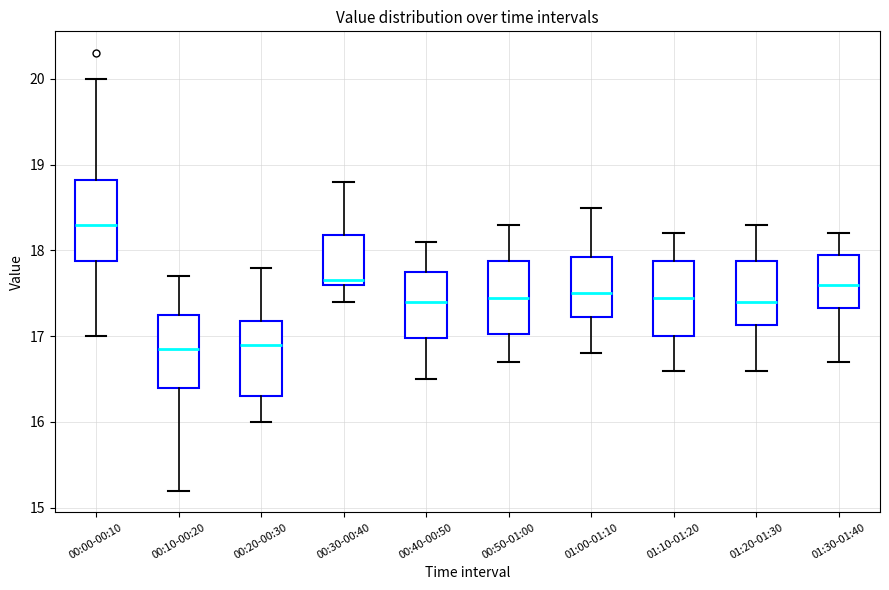

Reading left to right, read every box against the y-axis: the position of its median line, the range the box covers, and the ends of its whiskers. The values are not printed on the chart, so give them approximately, as read against the axis.

00:00-00:10: median 18.3, box 17.9 to 18.8, whiskers 17.0 to 20.0
00:10-00:20: median 16.9, box 16.4 to 17.3, whiskers 15.2 to 17.7
00:20-00:30: median 16.9, box 16.3 to 17.2, whiskers 16.0 to 17.8
00:30-00:40: median 17.7, box 17.6 to 18.2, whiskers 17.4 to 18.8
00:40-00:50: median 17.4, box 17.0 to 17.8, whiskers 16.5 to 18.1
00:50-01:00: median 17.5, box 17.0 to 17.9, whiskers 16.7 to 18.3
01:00-01:10: median 17.5, box 17.2 to 17.9, whiskers 16.8 to 18.5
01:10-01:20: median 17.5, box 17.0 to 17.9, whiskers 16.6 to 18.2
01:20-01:30: median 17.4, box 17.1 to 17.9, whiskers 16.6 to 18.3
01:30-01:40: median 17.6, box 17.3 to 18.0, whiskers 16.7 to 18.2